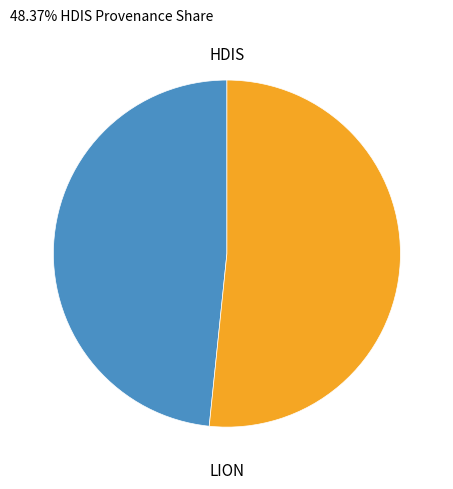

Does any single category account for the majority?

Yes